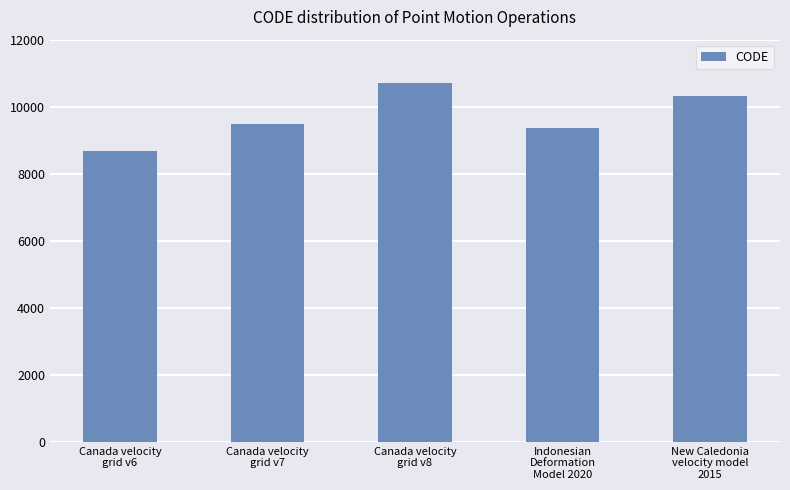

The value at New Caledonia
velocity model
2015 is 13562. True or false?

False